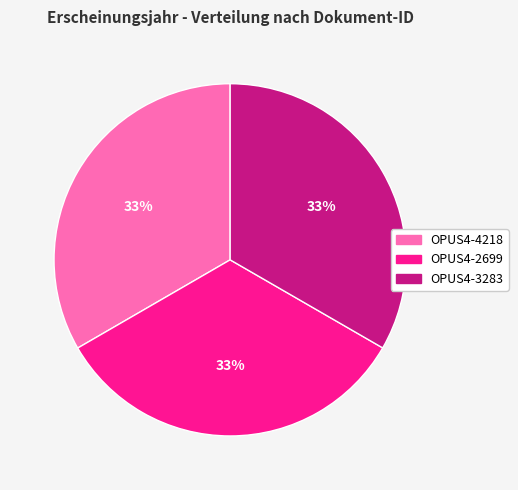

The OPUS4-4218 slice represents 27% of the pie. True or false?

False